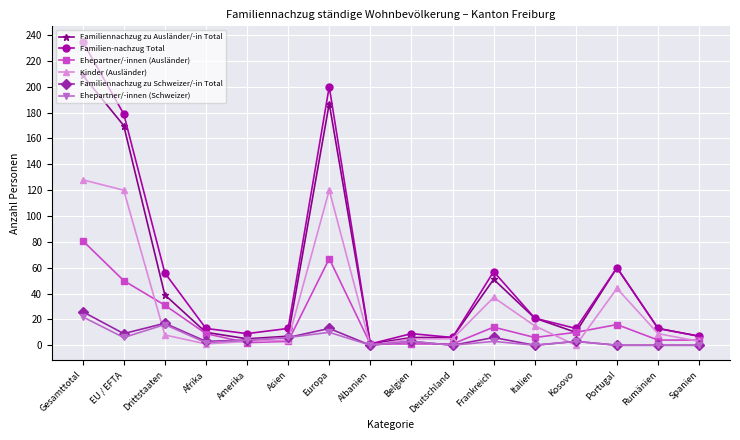

The Familiennachzug zu Ausländer/-in Total series shows 39 at Drittstaaten. True or false?

True